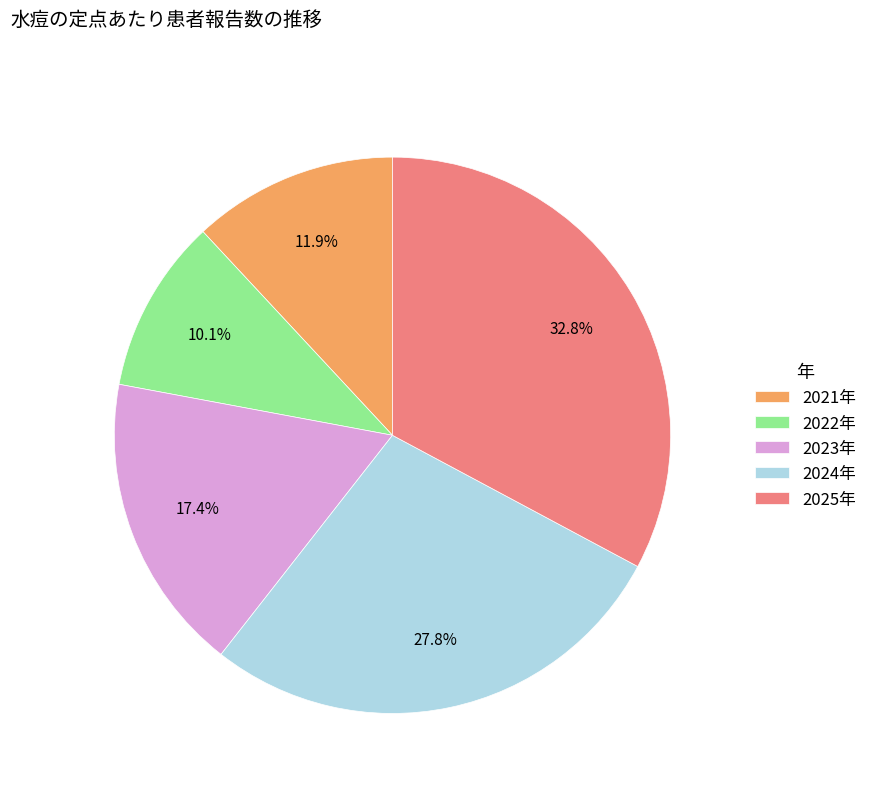

What percentage is NOT represented by 2024年?

72.2%